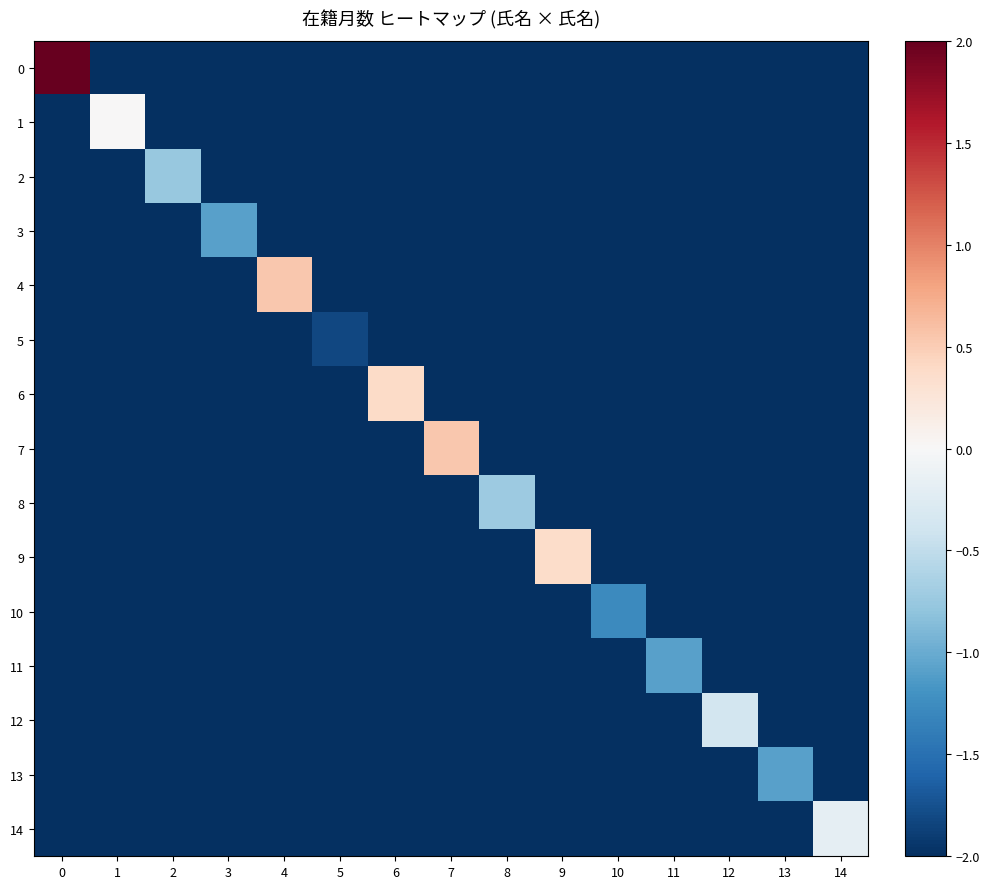

Reading left to right, transcribe all the data shown in this chart.

0: 0=2.0	1=-2.0	2=-2.0	3=-2.0	4=-2.0	5=-2.0	6=-2.0	7=-2.0	8=-2.0	9=-2.0	10=-2.0	11=-2.0	12=-2.0	13=-2.0	14=-2.0
1: 0=-2.0	1=0.0	2=-2.0	3=-2.0	4=-2.0	5=-2.0	6=-2.0	7=-2.0	8=-2.0	9=-2.0	10=-2.0	11=-2.0	12=-2.0	13=-2.0	14=-2.0
2: 0=-2.0	1=-2.0	2=-0.8	3=-2.0	4=-2.0	5=-2.0	6=-2.0	7=-2.0	8=-2.0	9=-2.0	10=-2.0	11=-2.0	12=-2.0	13=-2.0	14=-2.0
3: 0=-2.0	1=-2.0	2=-2.0	3=-1.1	4=-2.0	5=-2.0	6=-2.0	7=-2.0	8=-2.0	9=-2.0	10=-2.0	11=-2.0	12=-2.0	13=-2.0	14=-2.0
4: 0=-2.0	1=-2.0	2=-2.0	3=-2.0	4=0.5	5=-2.0	6=-2.0	7=-2.0	8=-2.0	9=-2.0	10=-2.0	11=-2.0	12=-2.0	13=-2.0	14=-2.0
5: 0=-2.0	1=-2.0	2=-2.0	3=-2.0	4=-2.0	5=-1.8	6=-2.0	7=-2.0	8=-2.0	9=-2.0	10=-2.0	11=-2.0	12=-2.0	13=-2.0	14=-2.0
6: 0=-2.0	1=-2.0	2=-2.0	3=-2.0	4=-2.0	5=-2.0	6=0.4	7=-2.0	8=-2.0	9=-2.0	10=-2.0	11=-2.0	12=-2.0	13=-2.0	14=-2.0
7: 0=-2.0	1=-2.0	2=-2.0	3=-2.0	4=-2.0	5=-2.0	6=-2.0	7=0.5	8=-2.0	9=-2.0	10=-2.0	11=-2.0	12=-2.0	13=-2.0	14=-2.0
8: 0=-2.0	1=-2.0	2=-2.0	3=-2.0	4=-2.0	5=-2.0	6=-2.0	7=-2.0	8=-0.7	9=-2.0	10=-2.0	11=-2.0	12=-2.0	13=-2.0	14=-2.0
9: 0=-2.0	1=-2.0	2=-2.0	3=-2.0	4=-2.0	5=-2.0	6=-2.0	7=-2.0	8=-2.0	9=0.4	10=-2.0	11=-2.0	12=-2.0	13=-2.0	14=-2.0
10: 0=-2.0	1=-2.0	2=-2.0	3=-2.0	4=-2.0	5=-2.0	6=-2.0	7=-2.0	8=-2.0	9=-2.0	10=-1.3	11=-2.0	12=-2.0	13=-2.0	14=-2.0
11: 0=-2.0	1=-2.0	2=-2.0	3=-2.0	4=-2.0	5=-2.0	6=-2.0	7=-2.0	8=-2.0	9=-2.0	10=-2.0	11=-1.1	12=-2.0	13=-2.0	14=-2.0
12: 0=-2.0	1=-2.0	2=-2.0	3=-2.0	4=-2.0	5=-2.0	6=-2.0	7=-2.0	8=-2.0	9=-2.0	10=-2.0	11=-2.0	12=-0.4	13=-2.0	14=-2.0
13: 0=-2.0	1=-2.0	2=-2.0	3=-2.0	4=-2.0	5=-2.0	6=-2.0	7=-2.0	8=-2.0	9=-2.0	10=-2.0	11=-2.0	12=-2.0	13=-1.1	14=-2.0
14: 0=-2.0	1=-2.0	2=-2.0	3=-2.0	4=-2.0	5=-2.0	6=-2.0	7=-2.0	8=-2.0	9=-2.0	10=-2.0	11=-2.0	12=-2.0	13=-2.0	14=-0.2